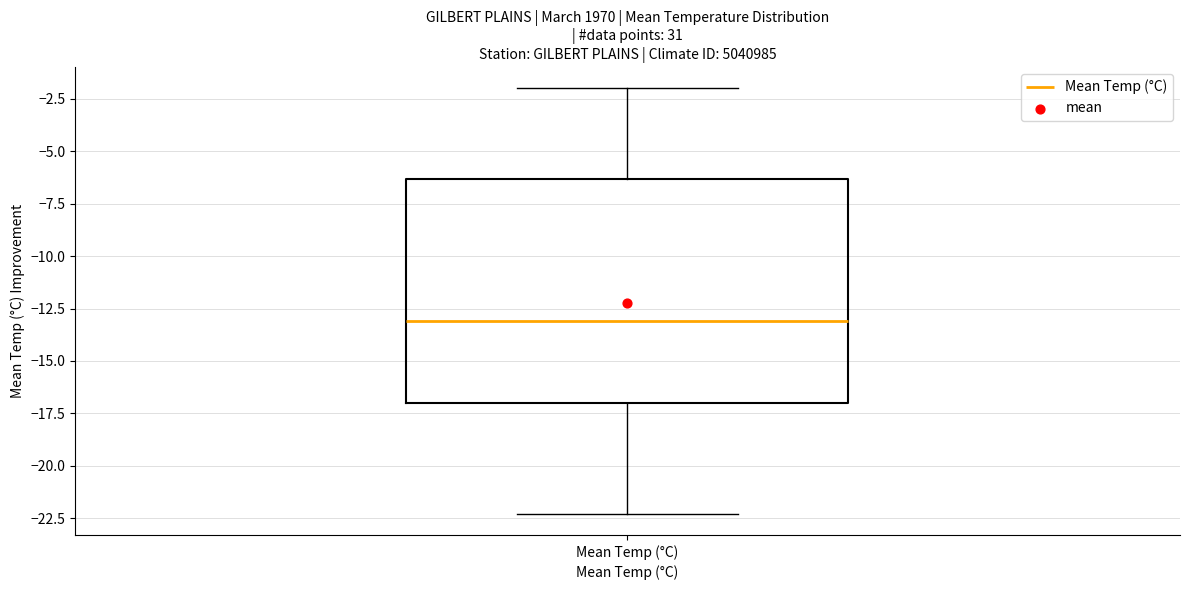

Where does the median line of the box for Mean Temp (°C) sit on the y-axis? The values are not printed on the chart, so give them approximately, as read against the axis.

-13.0